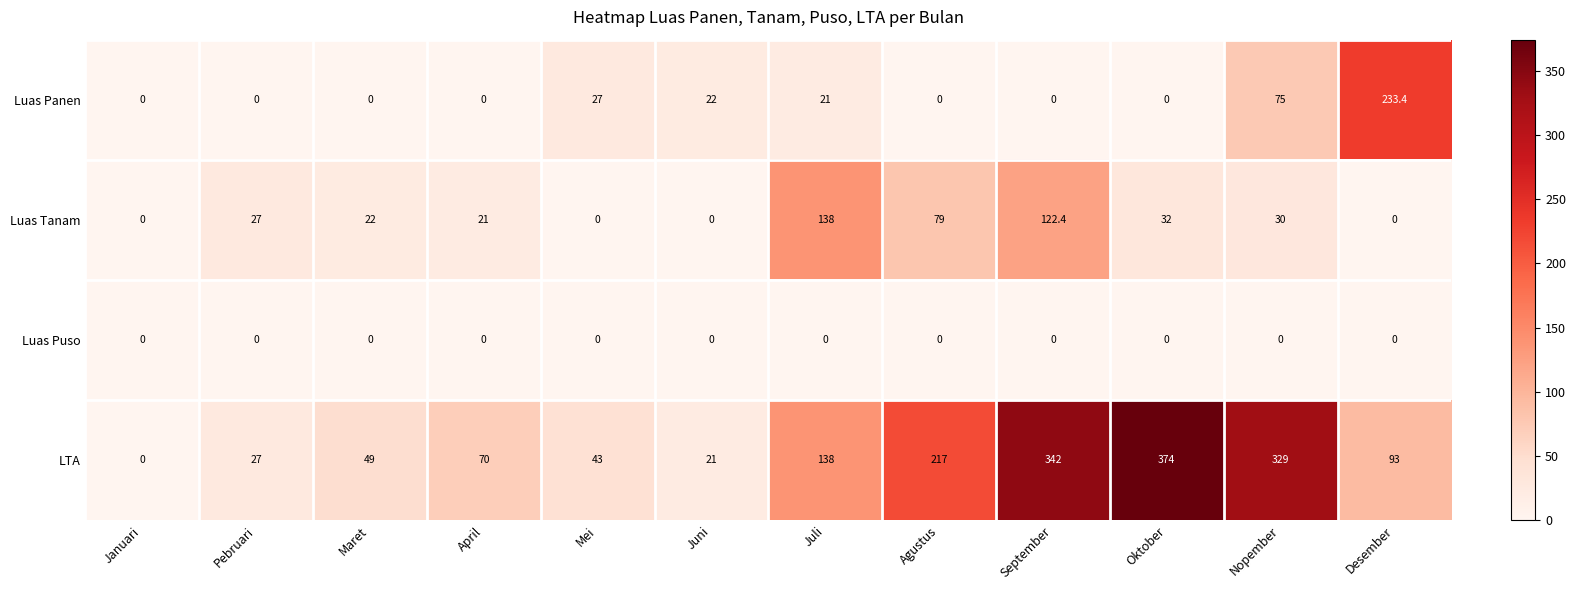

What is the highest value of the Luas Panen series?

233.4